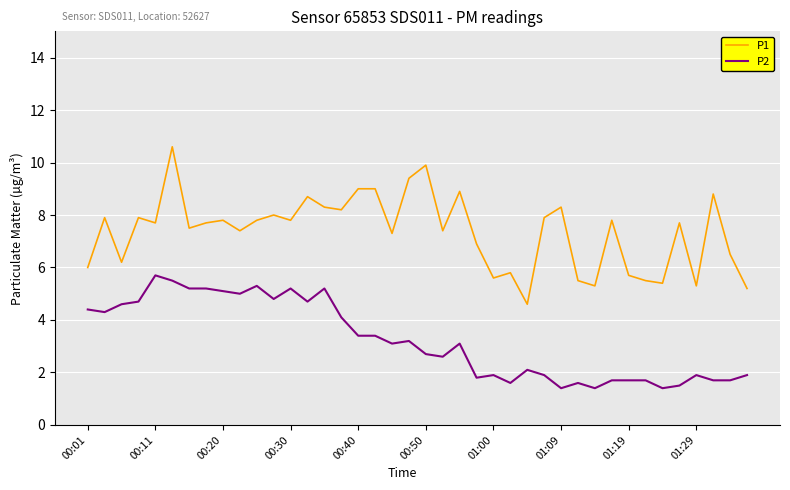

What is the minimum value for P1?

4.6